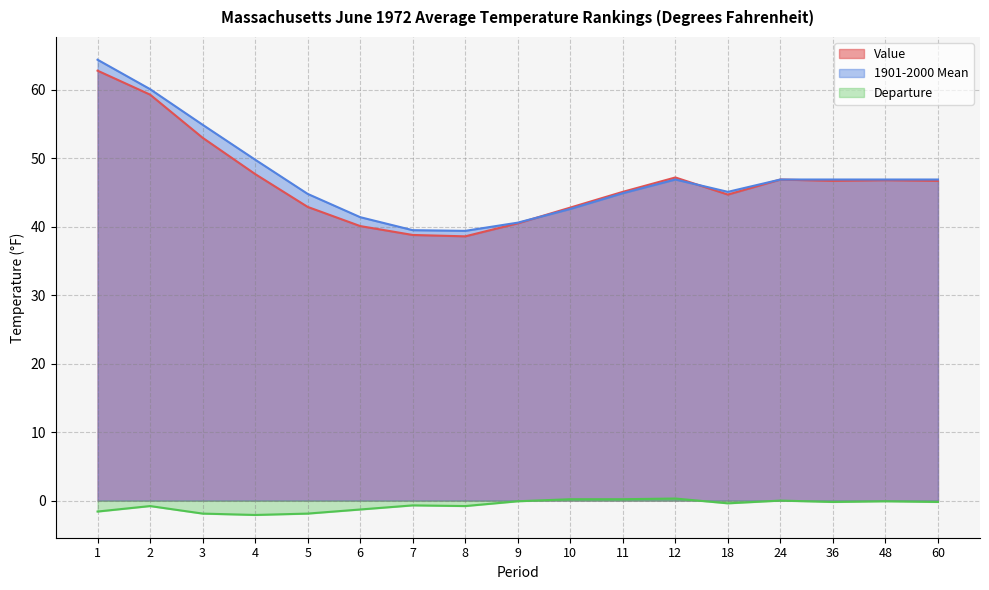

Reading left to right, what are all the values shown in this chart?

Value: 1=62.8	2=59.3	3=53.0	4=47.7	5=42.9	6=40.1	7=38.8	8=38.6	9=40.5	10=42.8	11=45.1	12=47.2	18=44.7	24=46.9	36=46.7	48=46.8	60=46.7
1901-2000 Mean: 1=64.4	2=60.1	3=54.9	4=49.8	5=44.8	6=41.4	7=39.5	8=39.4	9=40.6	10=42.6	11=44.9	12=46.9	18=45.1	24=46.9	36=46.9	48=46.9	60=46.9
Departure: 1=-1.6	2=-0.8	3=-1.9	4=-2.1	5=-1.9	6=-1.3	7=-0.7	8=-0.8	9=-0.1	10=0.2	11=0.2	12=0.3	18=-0.4	24=0.0	36=-0.2	48=-0.1	60=-0.2